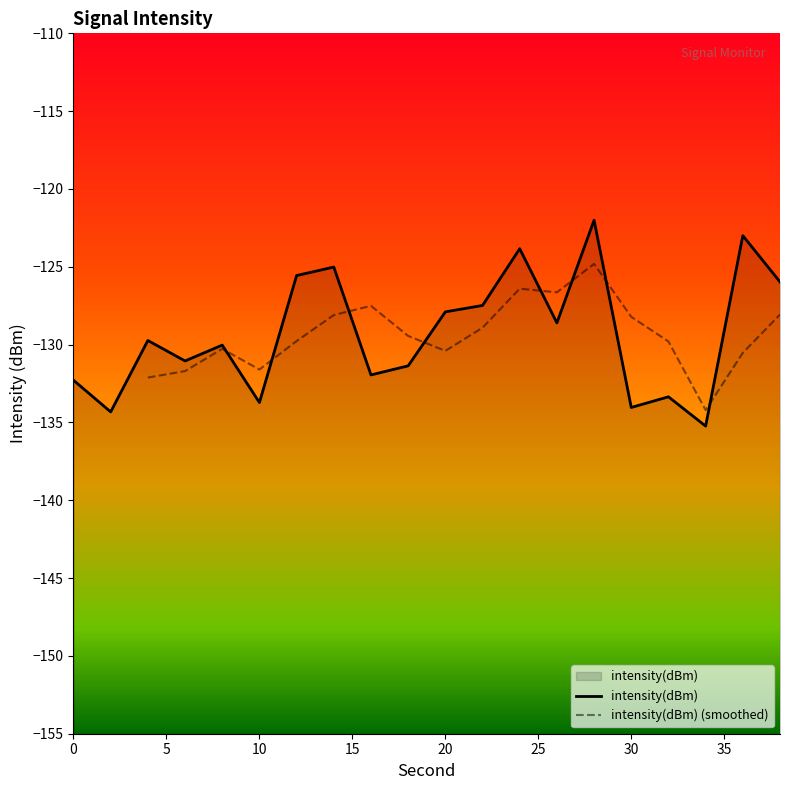

Between 16 and 12, which is larger?

12